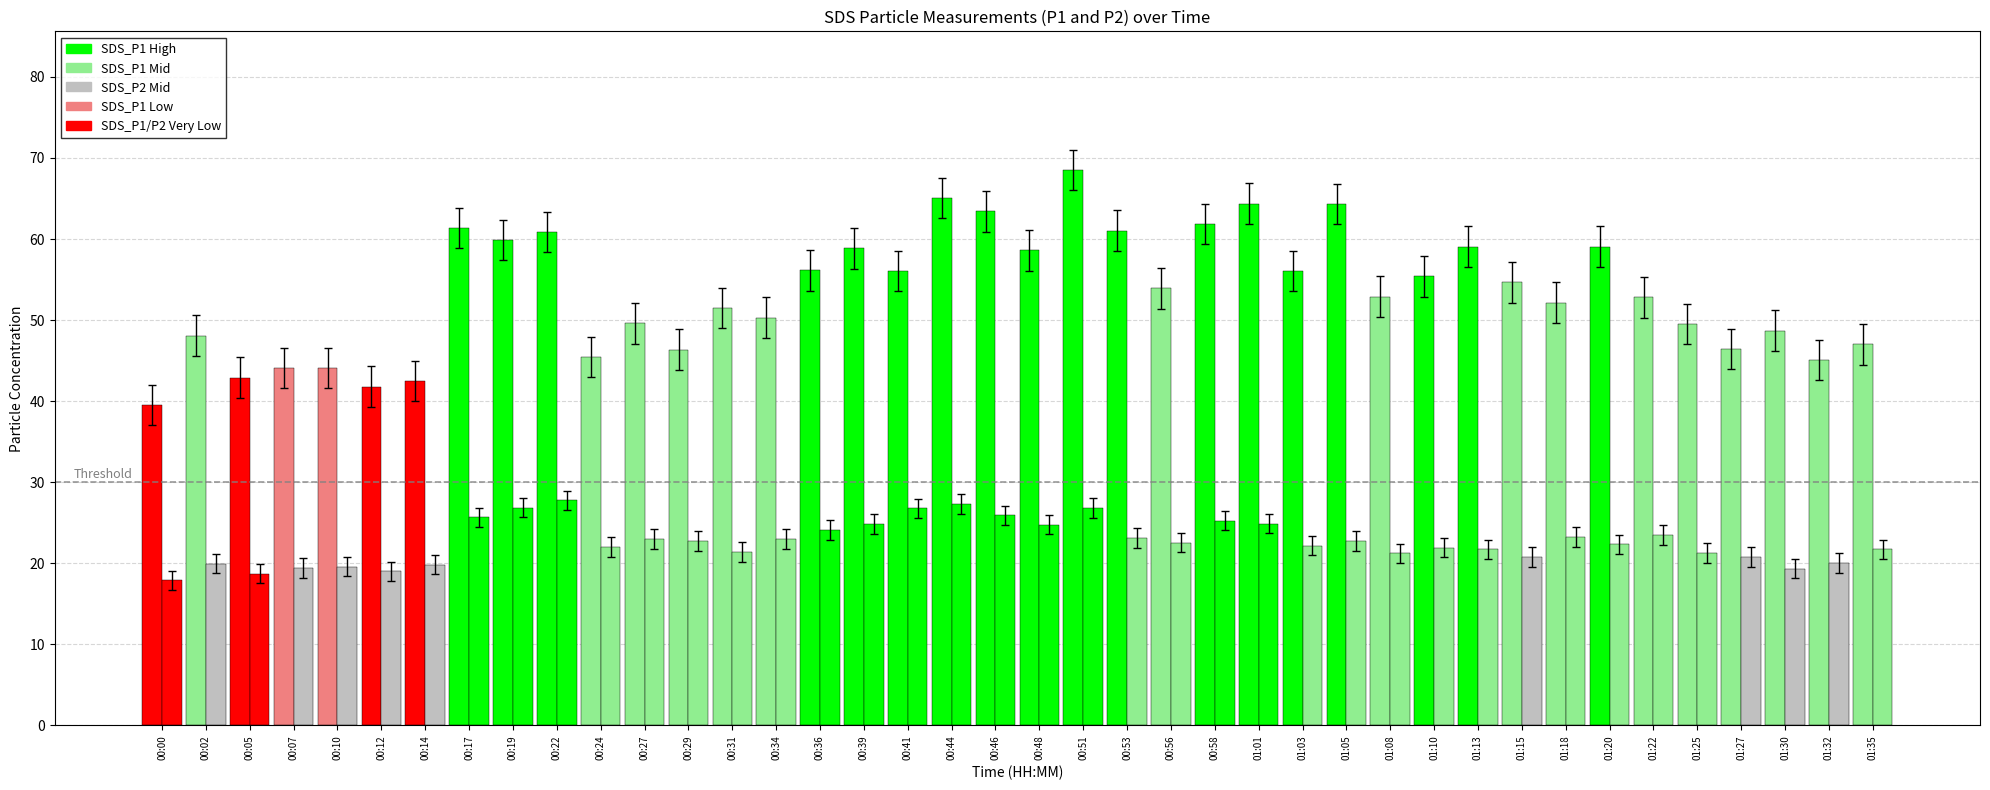

At which label is SDS_P1 closest to 54?

00:56